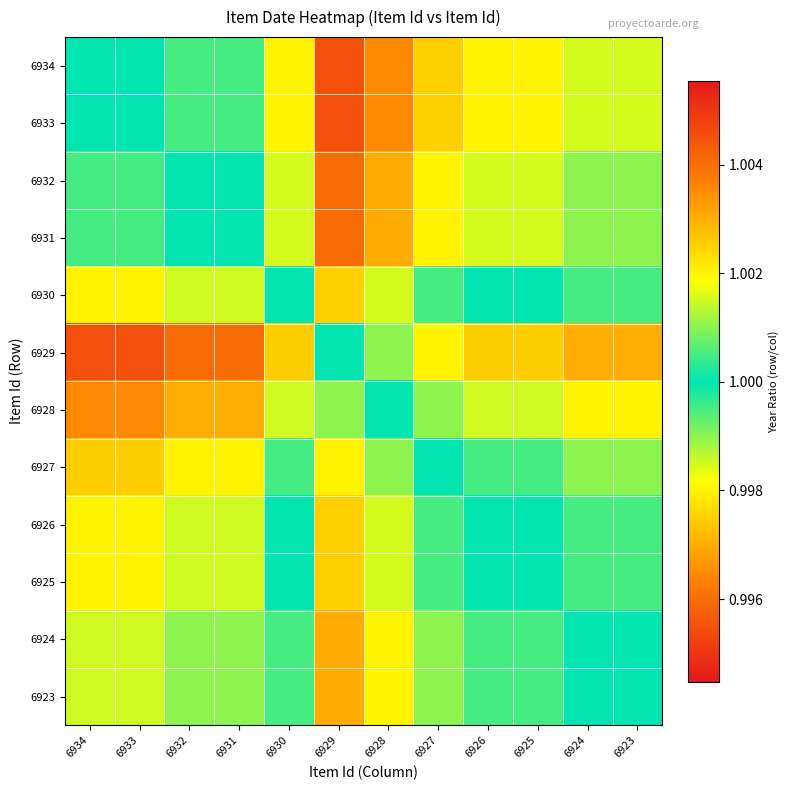

What is the maximum value shown in the chart?

1.0